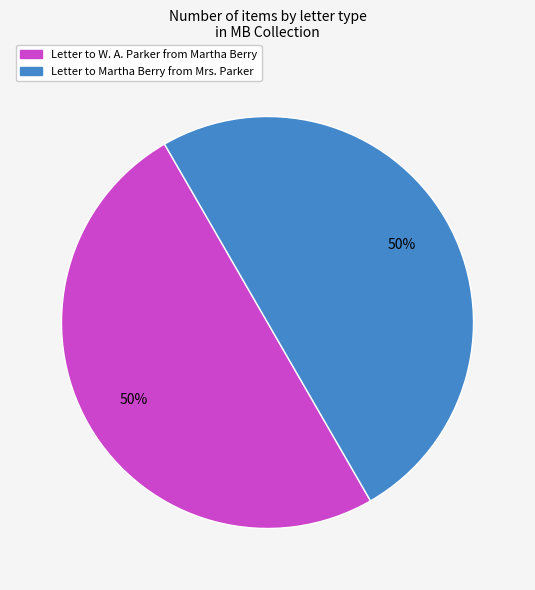

Approximately how many times larger is the value at Letter to Martha Berry from Mrs. Parker compared to Letter to W. A. Parker from Martha Berry?

1.0